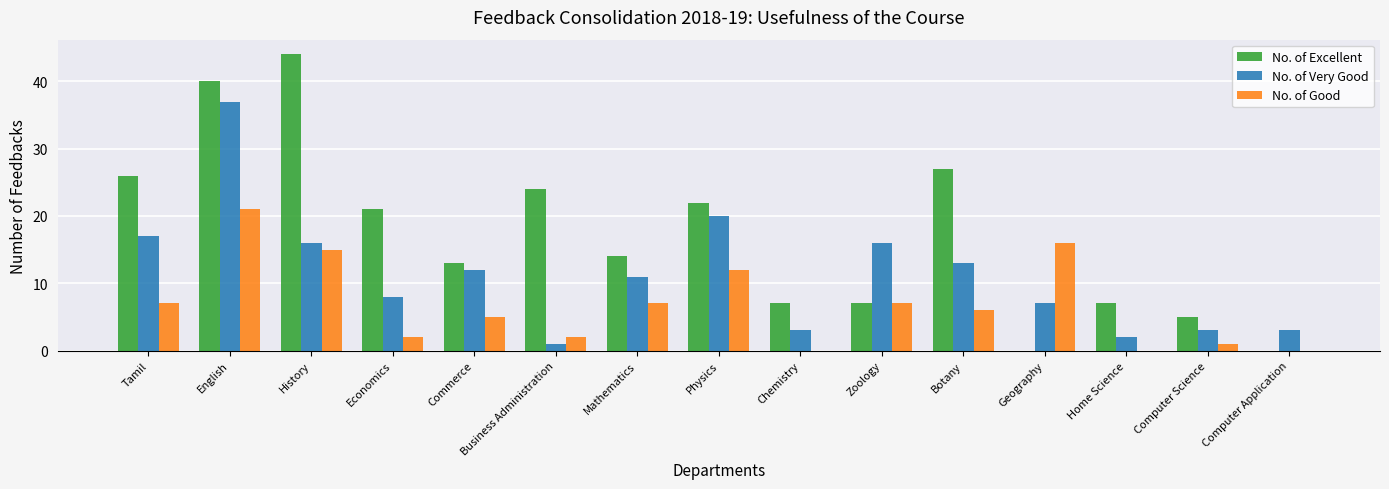

How many groups of bars are there?

15